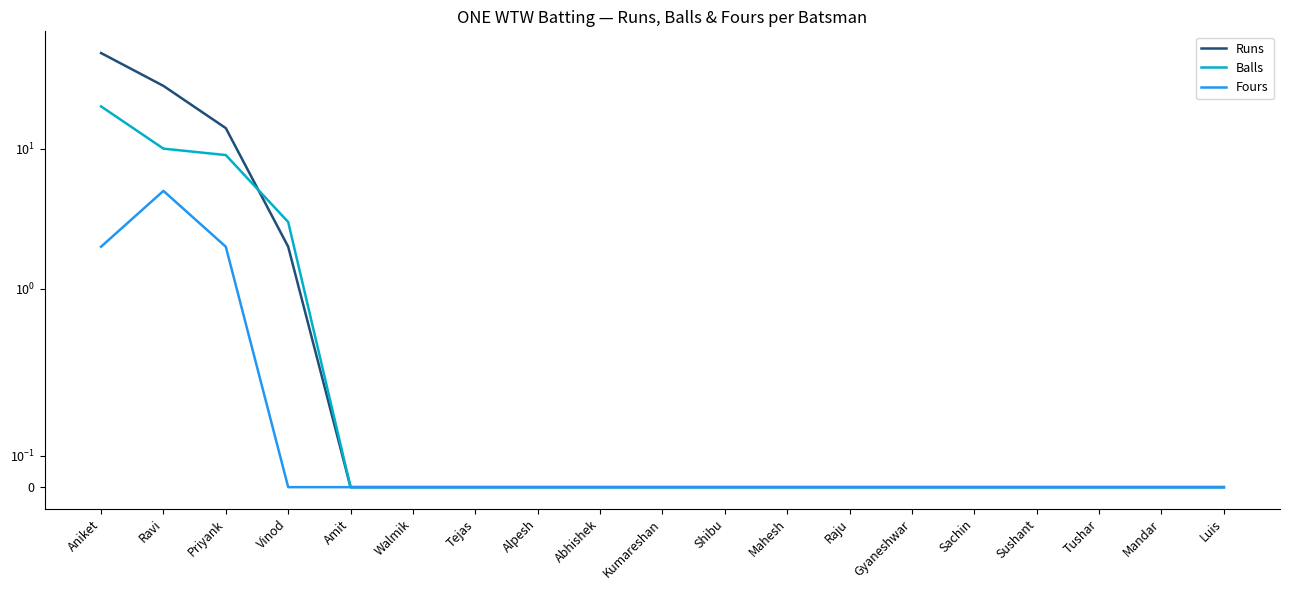

What is the total value across all series at Ravi?

43